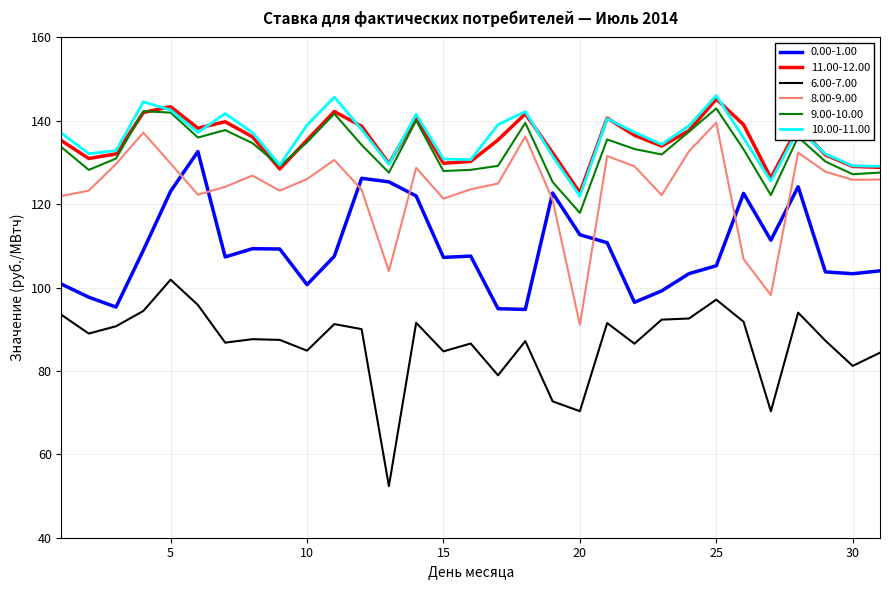

What is the lowest value of the 9.00-10.00 series?

117.9